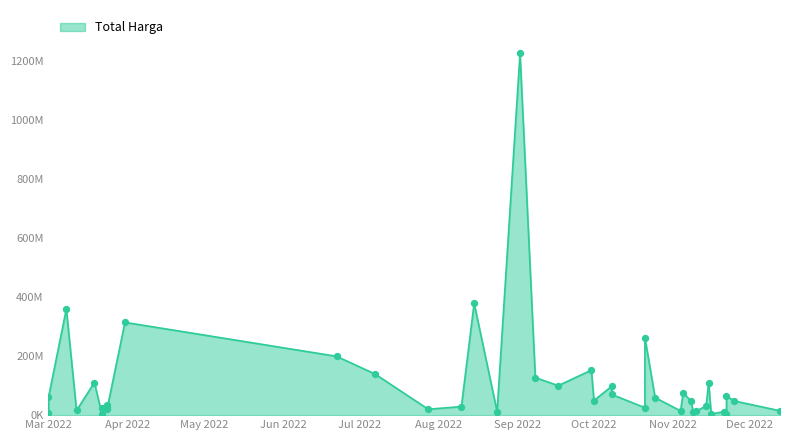

Approximately how many times larger is the value at 2022-09-30 compared to 2022-03-01?

22.0